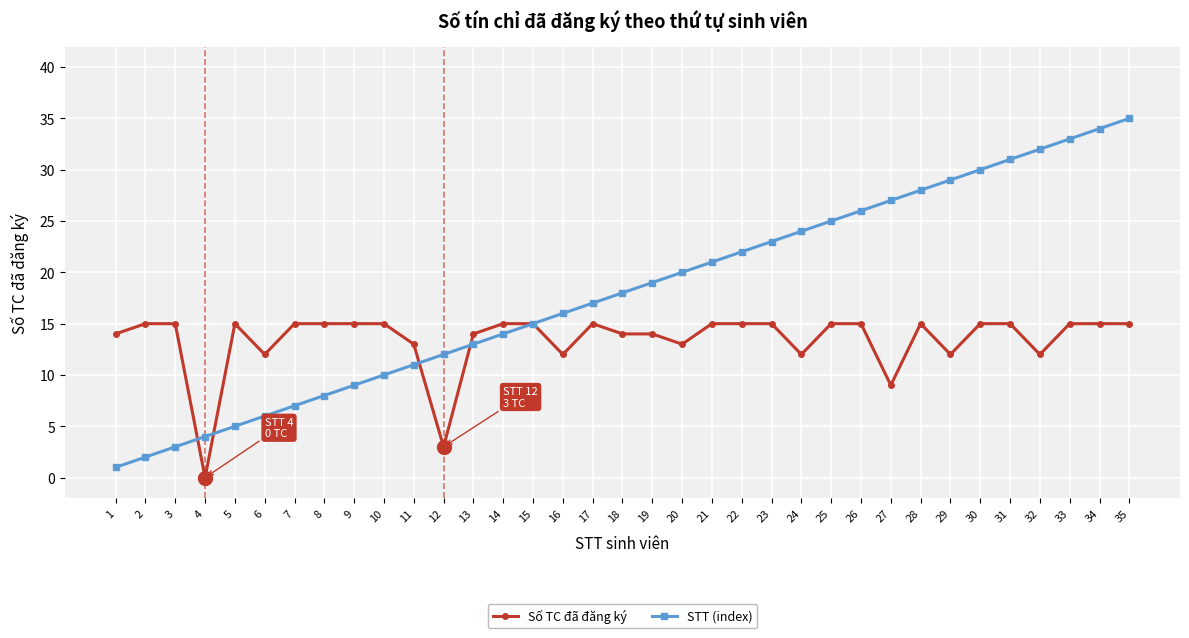

Reading left to right, list all the values displayed in this chart.

Số TC đã đăng ký: 14	15	15	0	15	12	15	15	15	15	13	3	14	15	15	12	15	14	14	13	15	15	15	12	15	15	9	15	12	15	15	12	15	15	15
STT (index): 1	2	3	4	5	6	7	8	9	10	11	12	13	14	15	16	17	18	19	20	21	22	23	24	25	26	27	28	29	30	31	32	33	34	35